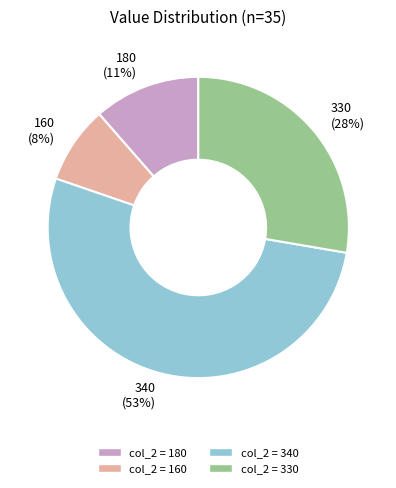

To the nearest percent, what is the average slice percentage?

25%